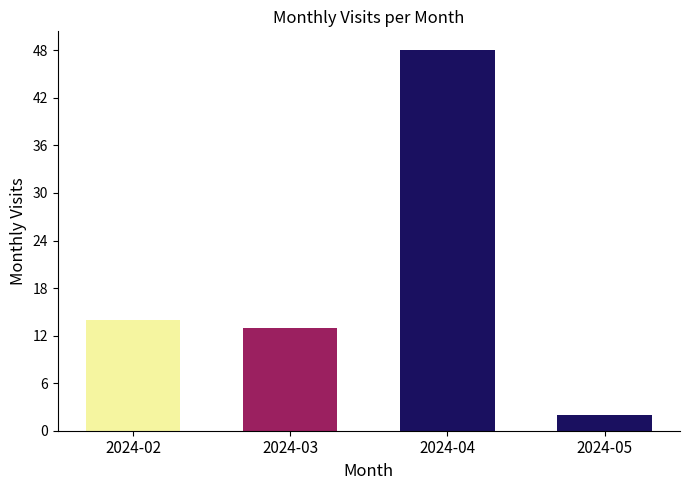

Which category has the highest value across all series?

2024-04